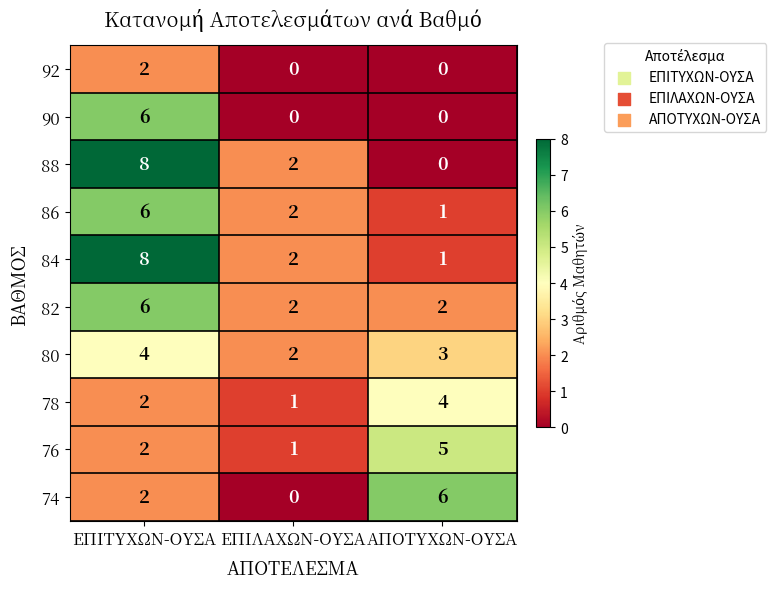

List the labels in order of 78 value, largest first.

ΑΠΟΤΥΧΩΝ-ΟΥΣΑ, ΕΠΙΤΥΧΩΝ-ΟΥΣΑ, ΕΠΙΛΑΧΩΝ-ΟΥΣΑ